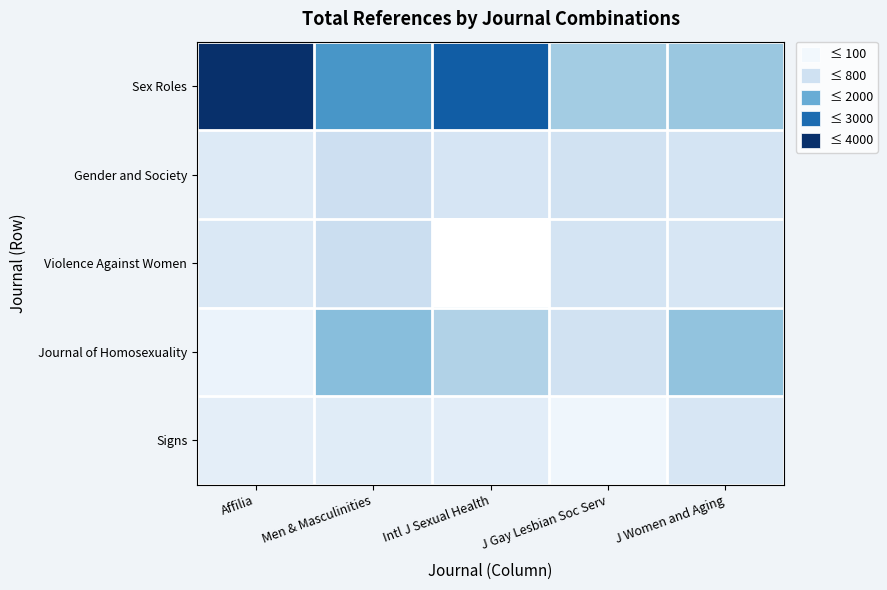

At how many categories does at least one series exceed 3145?

2